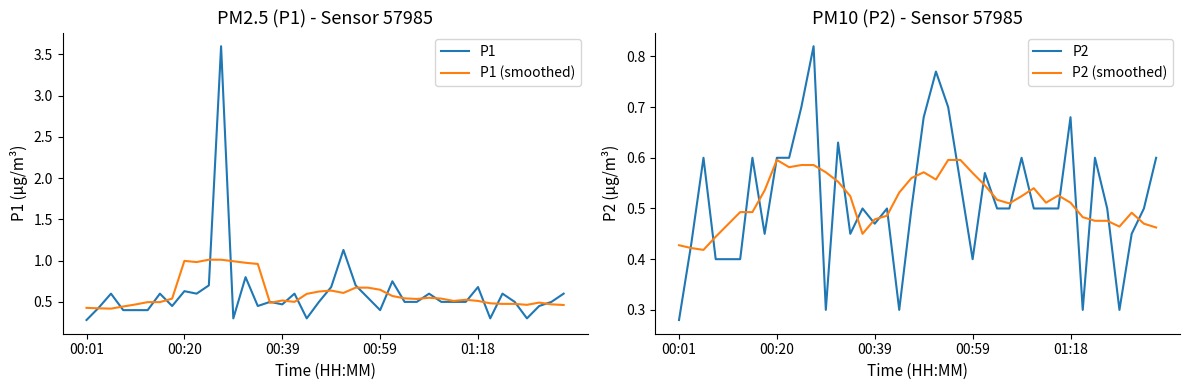

Is it true that P1 (smoothed) equals 0.4 at 00:01?

True